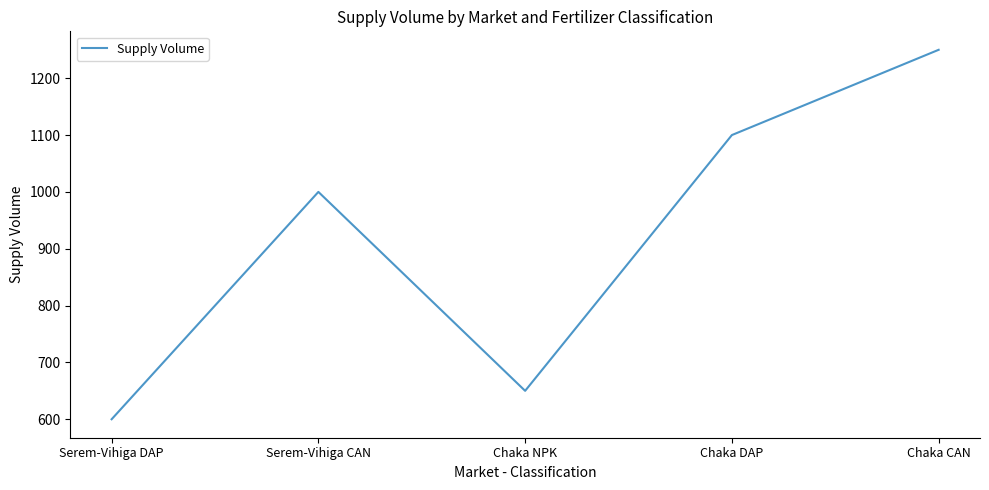

List the labels in order of value, largest first.

Chaka CAN, Chaka DAP, Serem-Vihiga CAN, Chaka NPK, Serem-Vihiga DAP